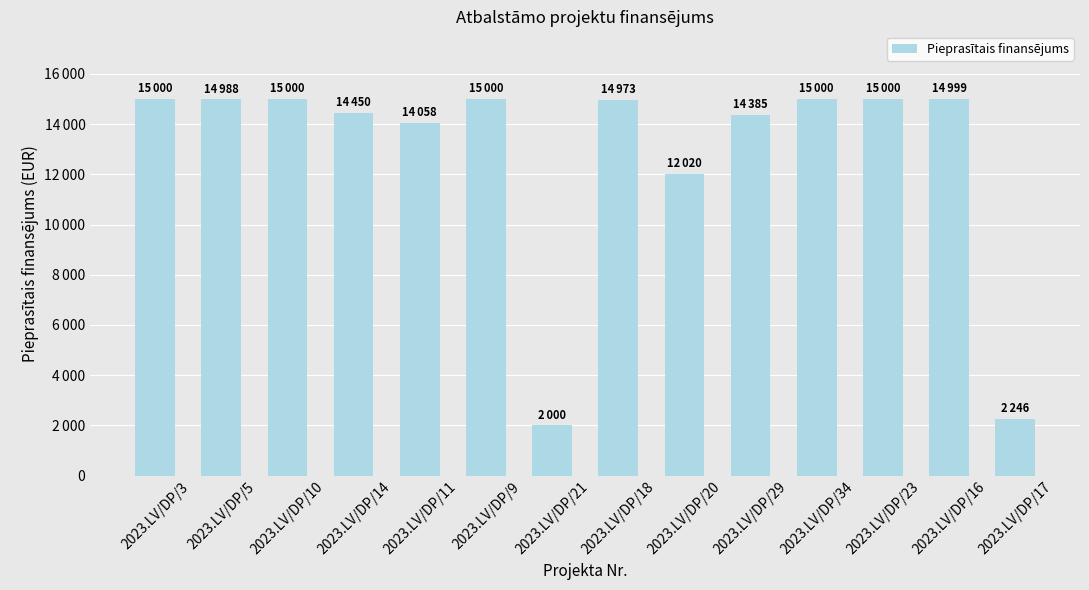

At which category does the chart reach its minimum across all series?

2023.LV/DP/21